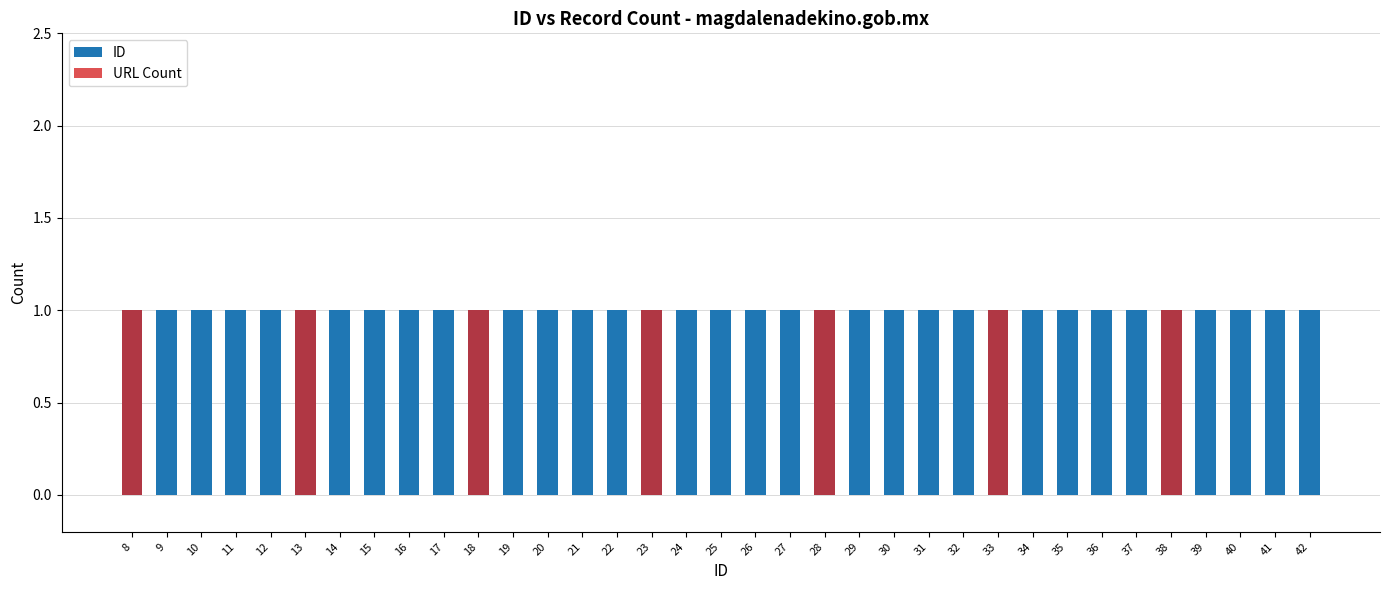

The value of URL Count at 42 is 0. True or false?

False